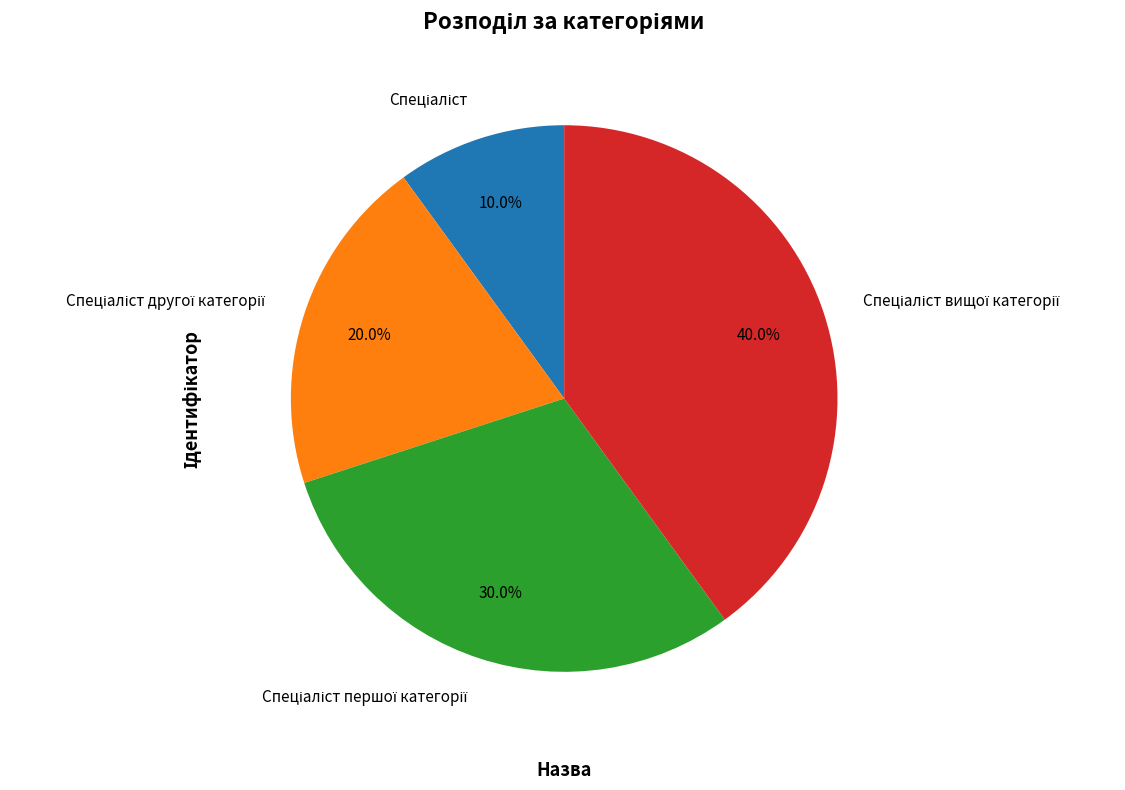

Is there any slice that represents more than half of the pie?

No